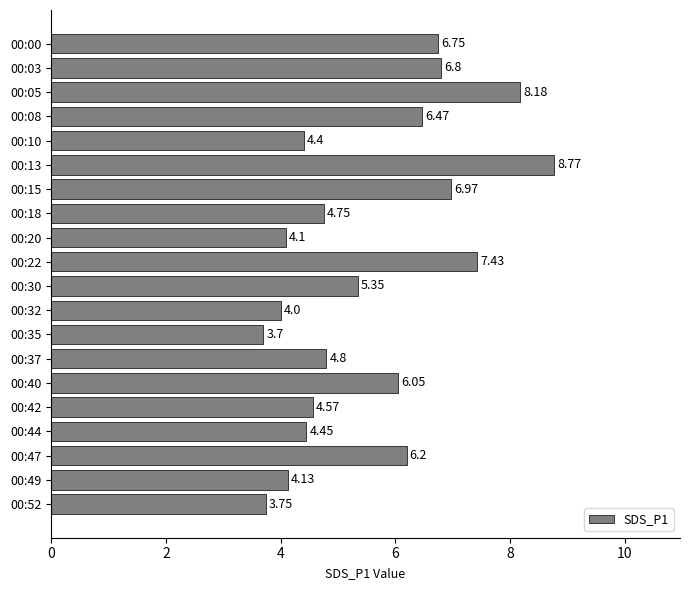

Rank the categories by value from lowest to highest.

00:35, 00:52, 00:32, 00:20, 00:49, 00:10, 00:44, 00:42, 00:18, 00:37, 00:30, 00:40, 00:47, 00:08, 00:00, 00:03, 00:15, 00:22, 00:05, 00:13